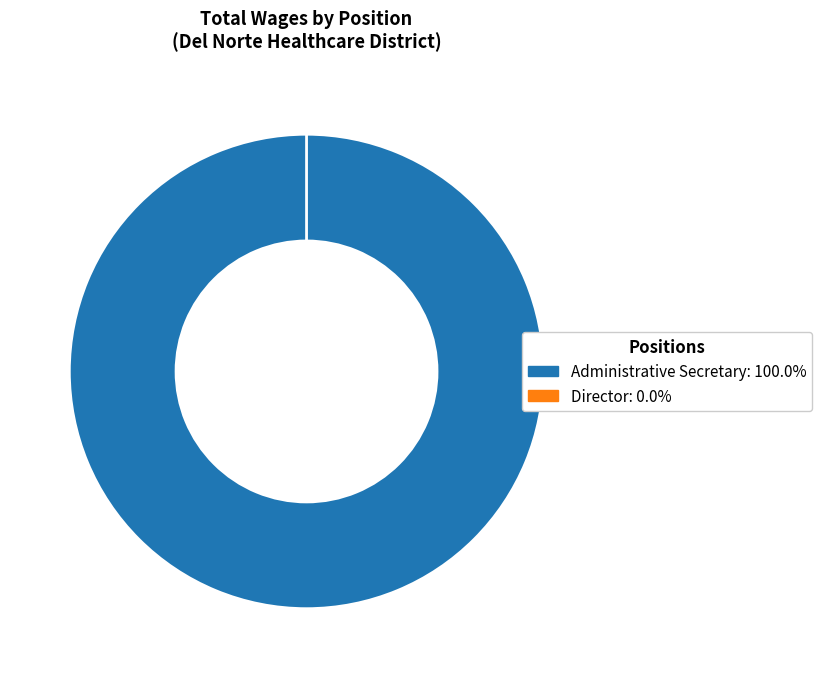

What is the change in value from Administrative Secretary to Director?

-17748